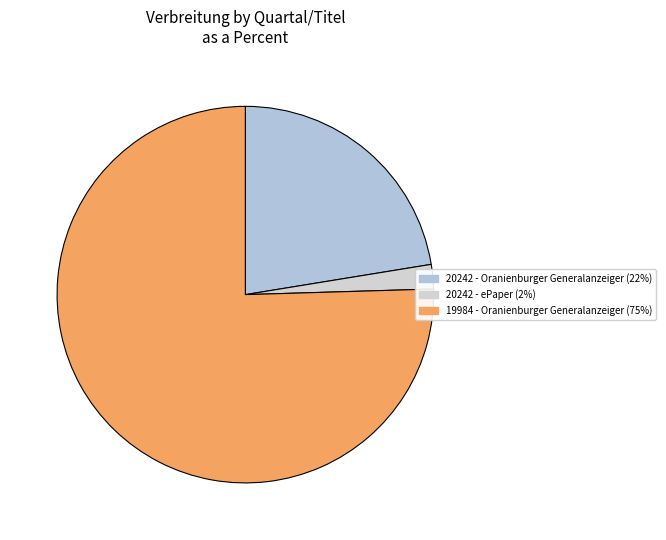

What is the total percentage of 20242 - Oranienburger Generalanzeiger and 20242 - ePaper?

24.5%